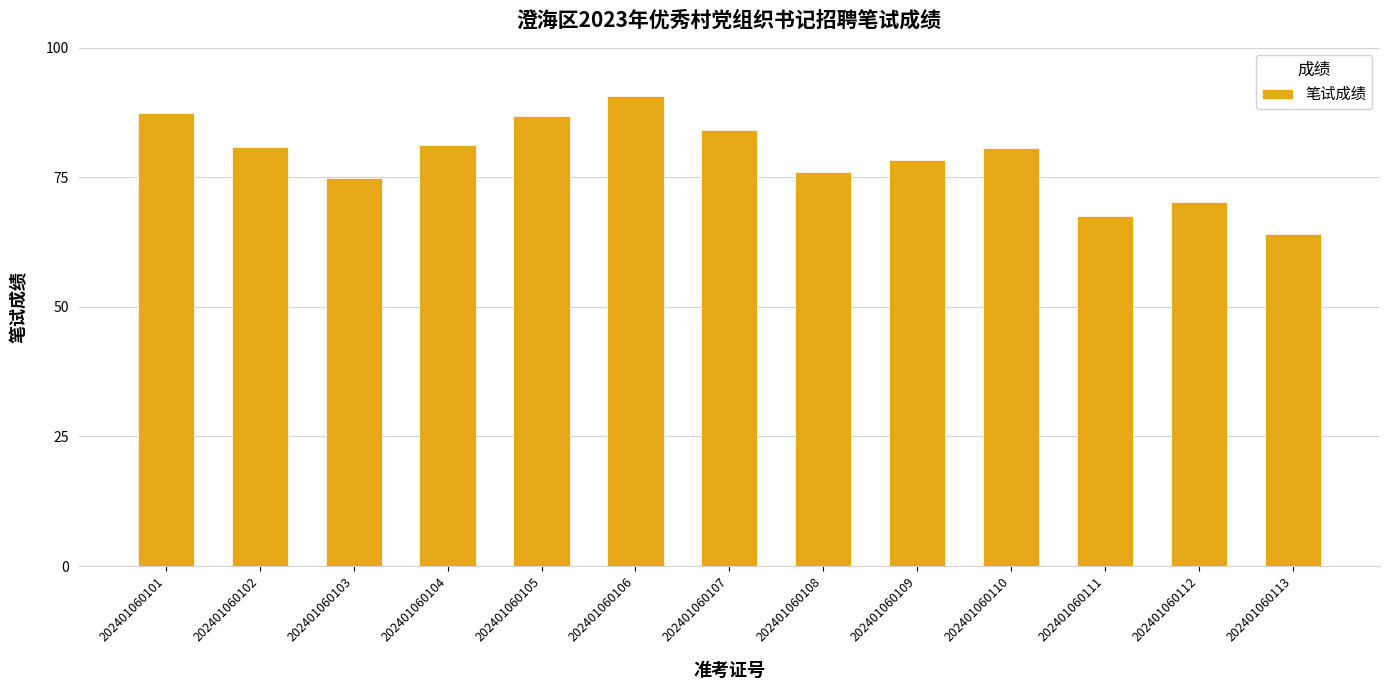

The chart shows a value of 37.2 at 202401060102. True or false?

False